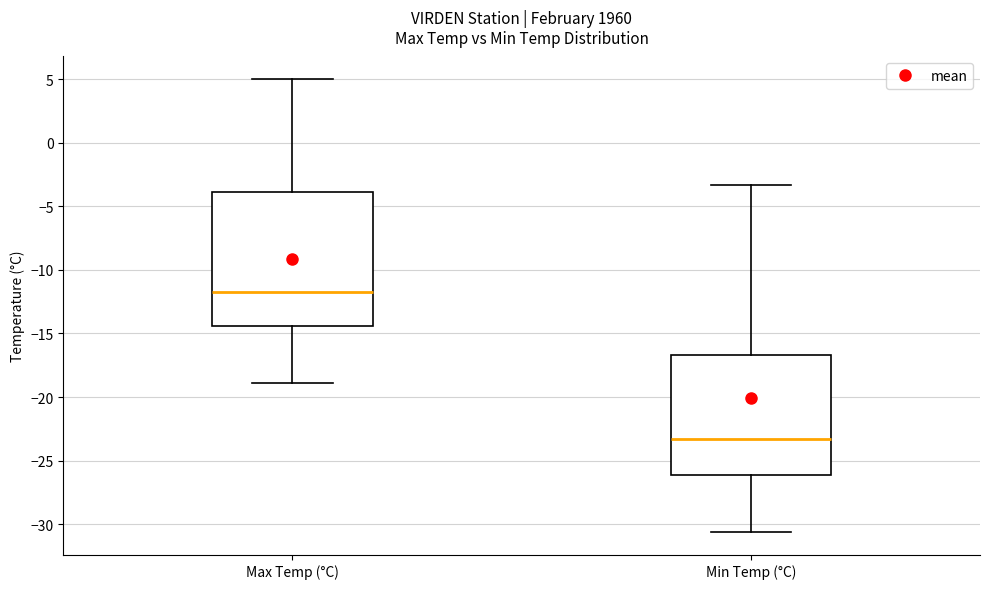

Reading left to right, read every box against the y-axis: the position of its median line, the range the box covers, and the ends of its whiskers. The values are not printed on the chart, so give them approximately, as read against the axis.

Max Temp (°C): median -11.5, box -14.5 to -4.0, whiskers -19.0 to 5.0
Min Temp (°C): median -23.5, box -26.0 to -16.5, whiskers -30.5 to -3.5